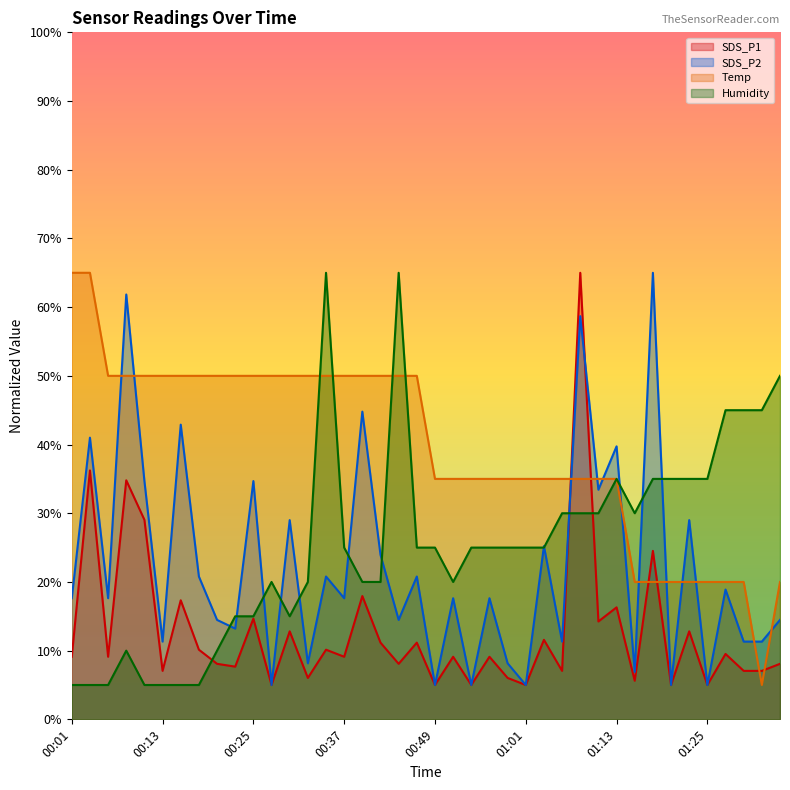

How many interior local valleys does the SDS_P1 series have?

15